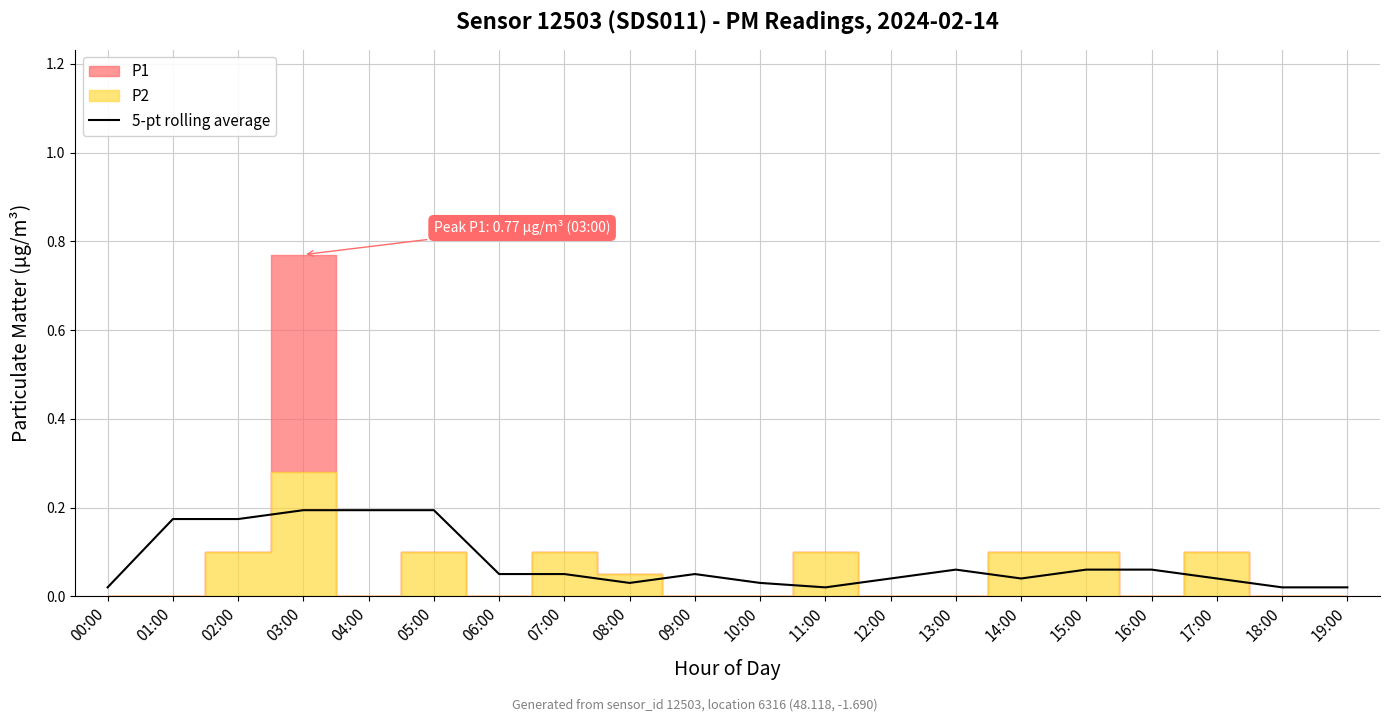

What is the average value?

0.1